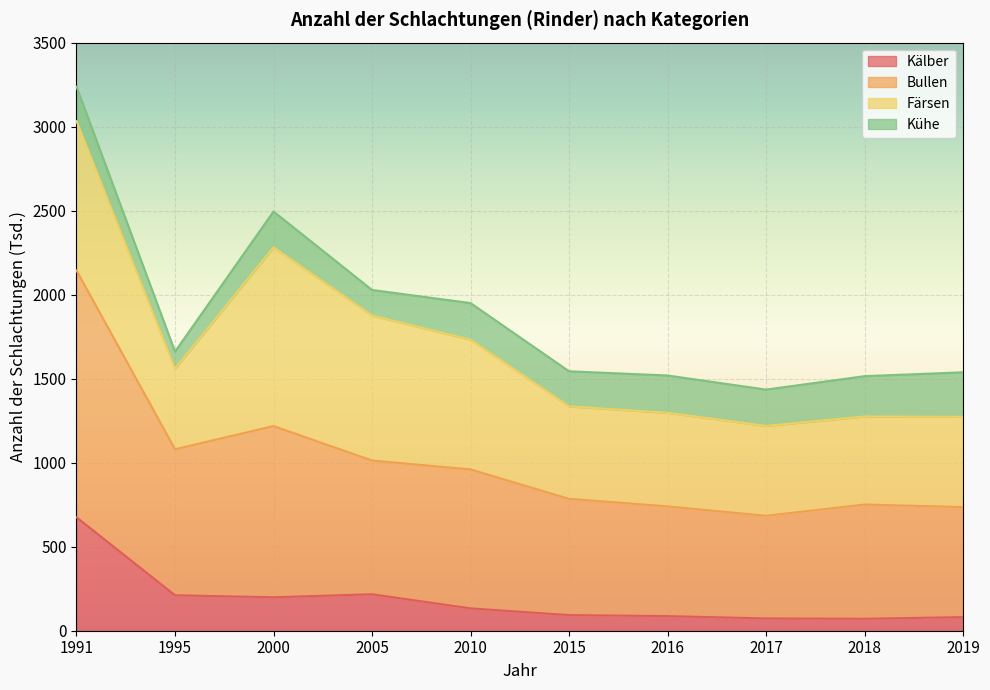

True or false: Kälber has a value of 675 at 1991.

True